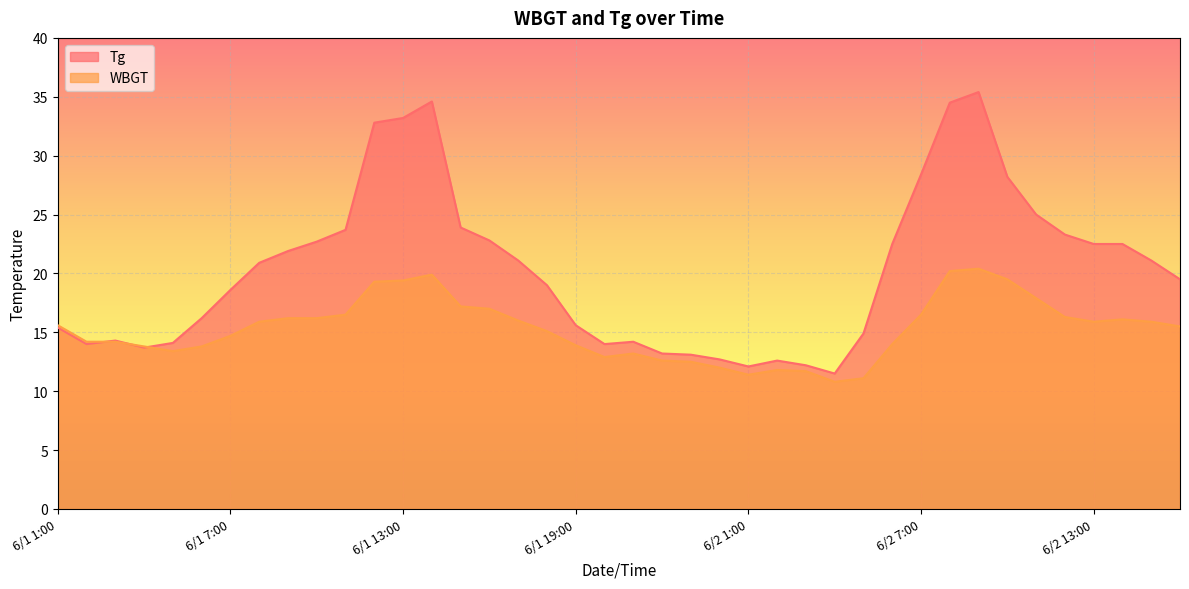

True or false: Tg has more than 2 points higher than both neighbors.

True